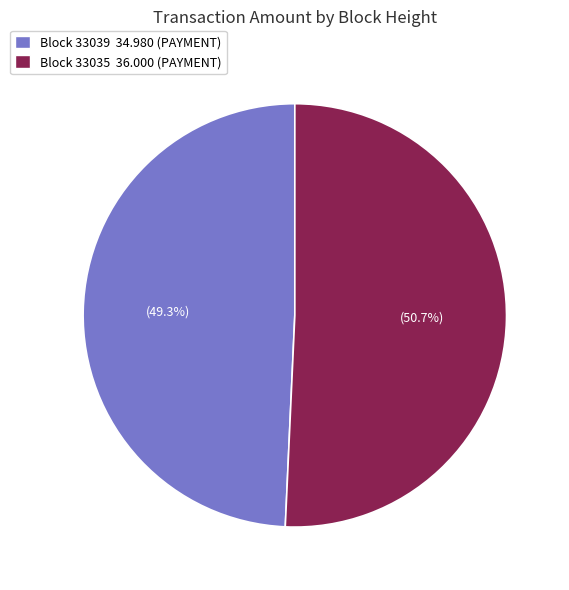

Is there any slice that represents more than half of the pie?

Yes